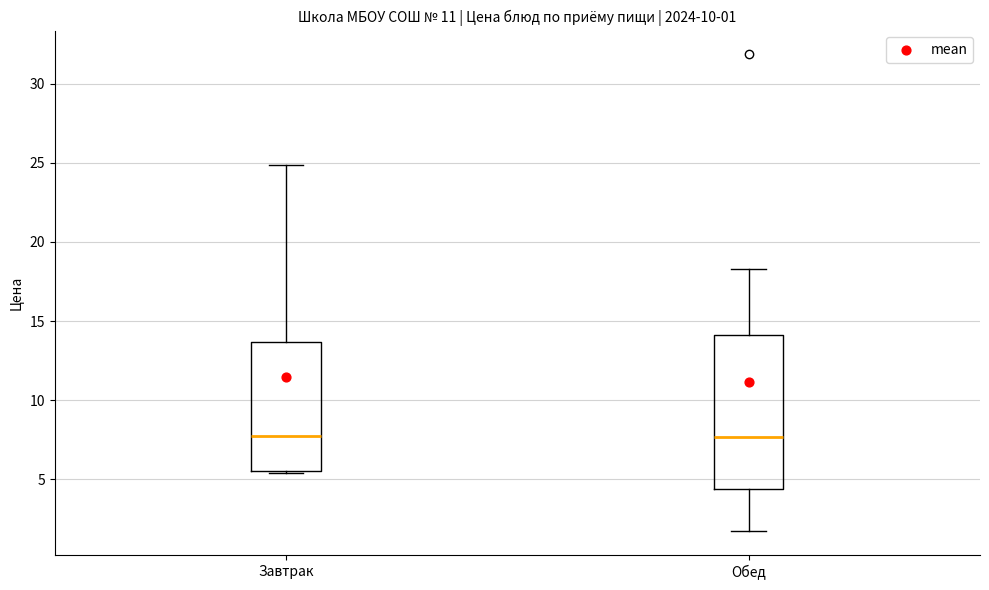

Which box is the tallest, from its lower edge to its upper edge?

Обед